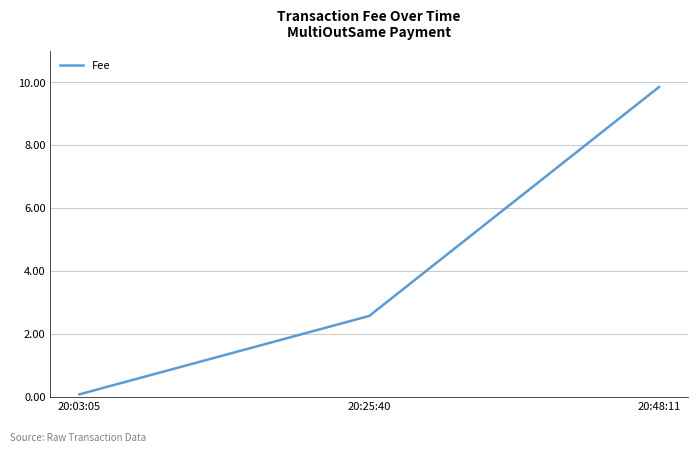

At which label does the data first exceed 2?

20:25:40